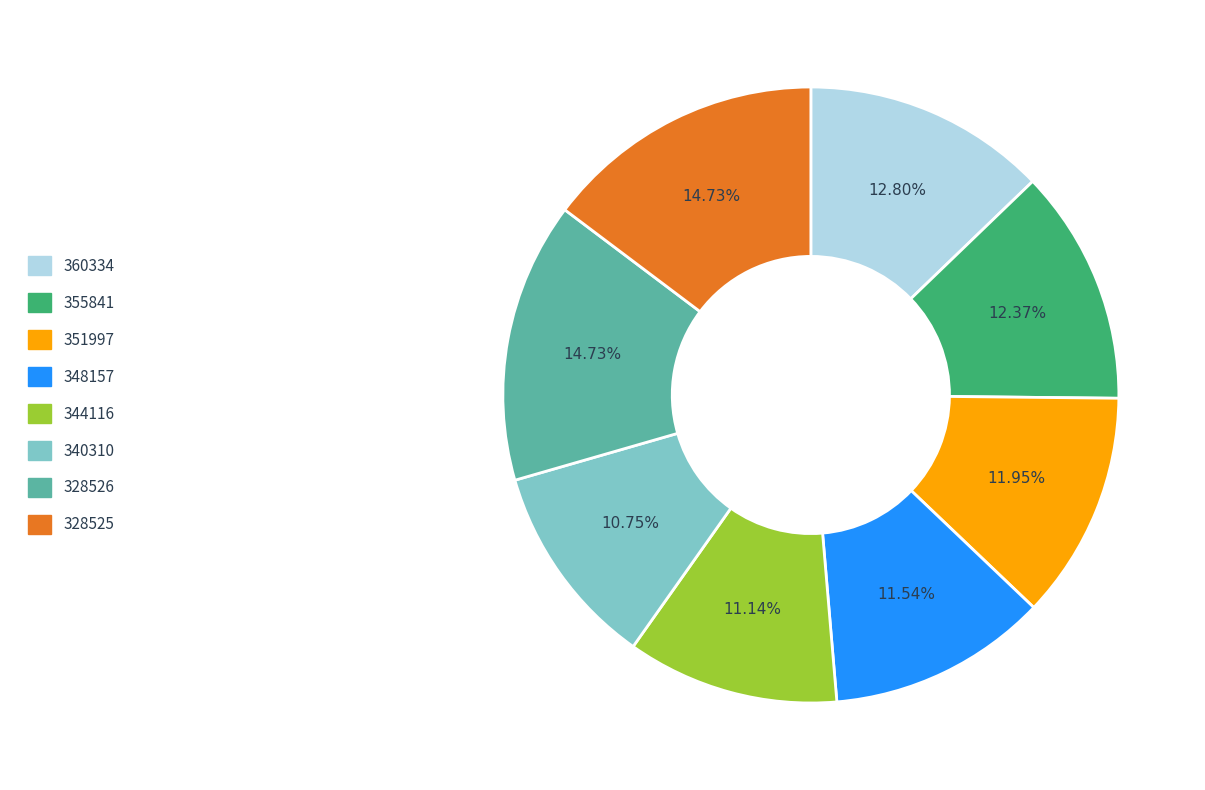

How many slices are in this pie chart?

8